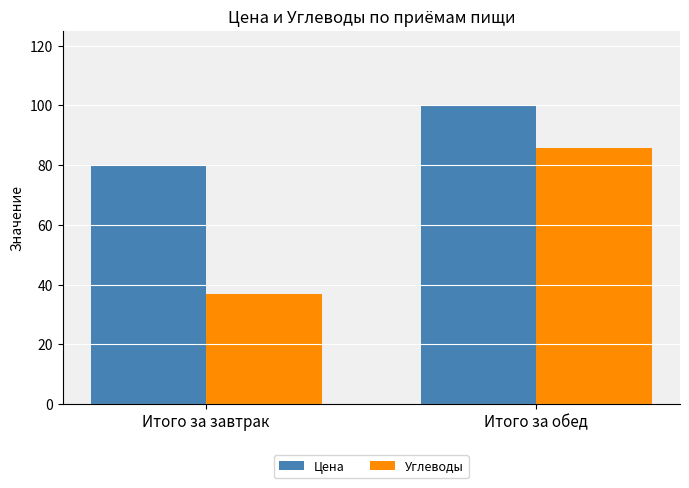

Between Итого за завтрак and Итого за обед, which series saw the biggest shift?

Углеводы